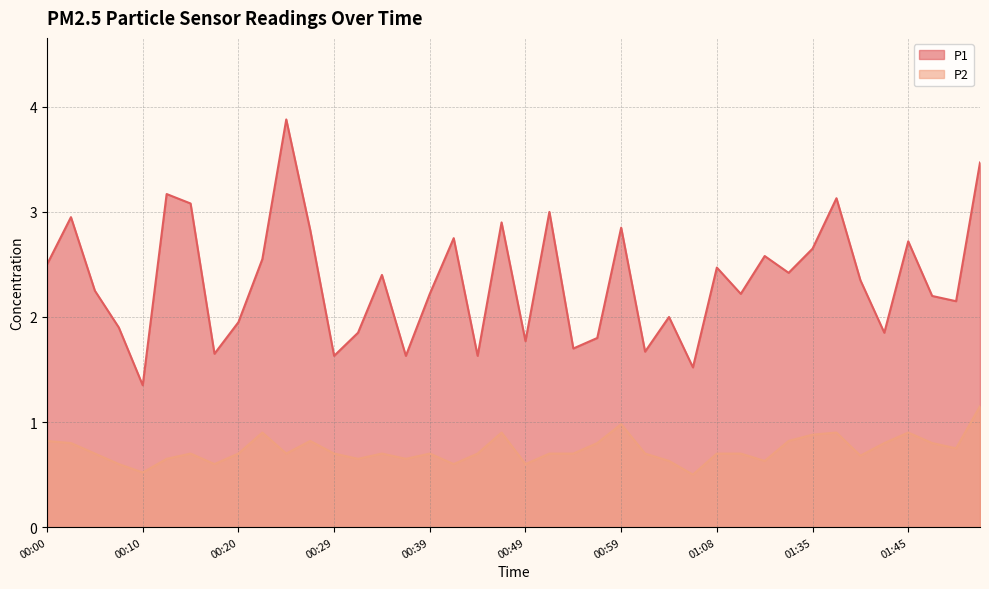

List the series in order of their overall mean, lowest first.

P2, P1